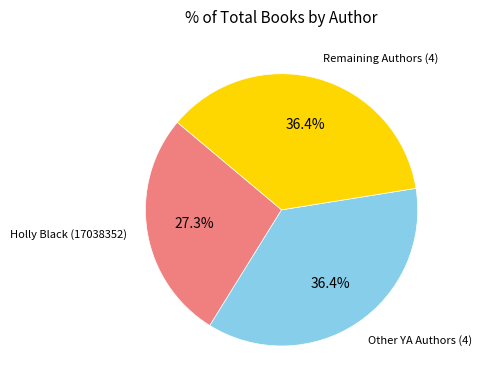

Is there any slice that represents more than half of the pie?

No